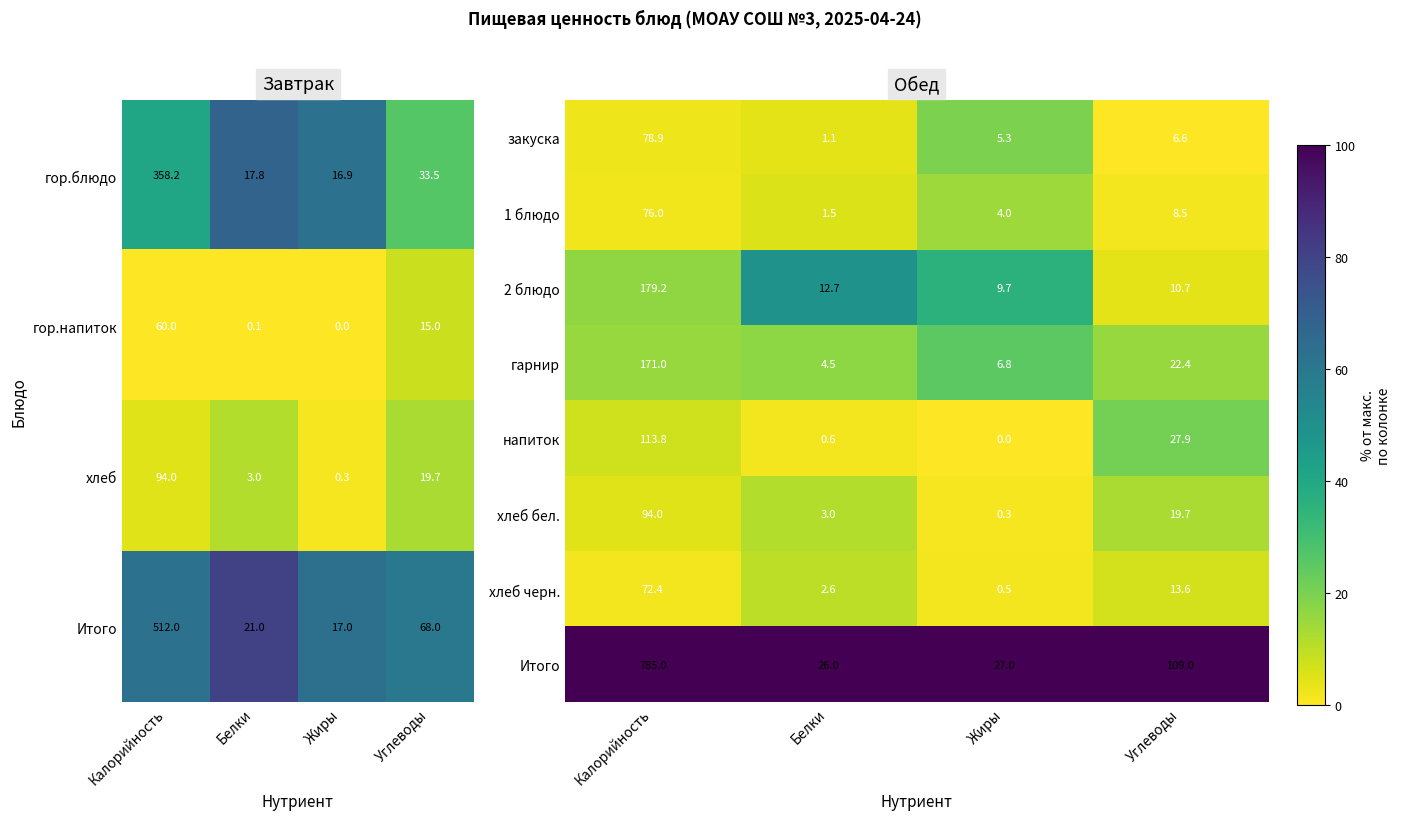

What value does the 1 блюдо series have at Калорийность?

76.0